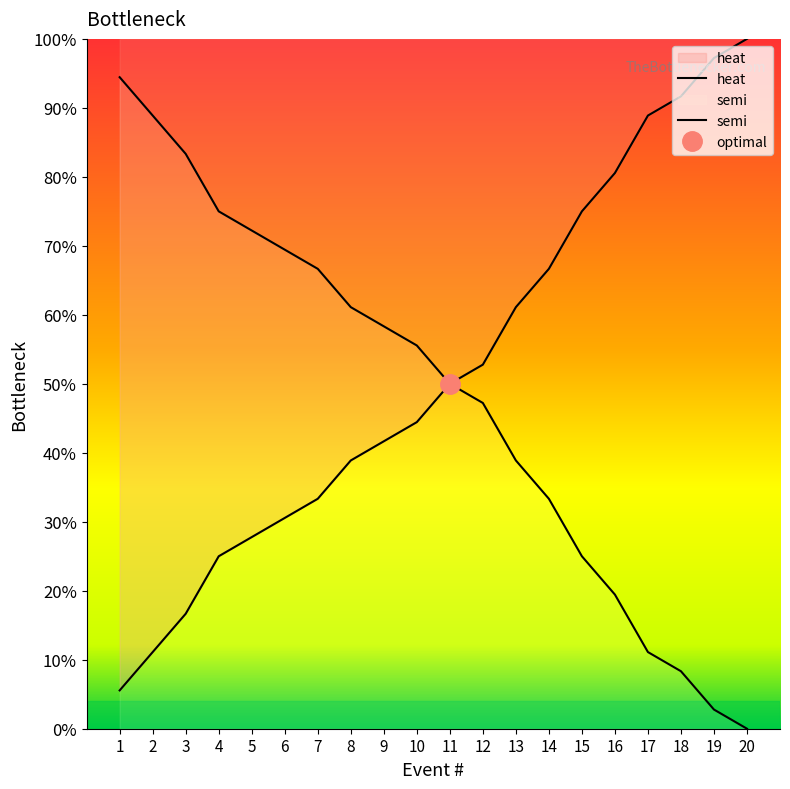

Does the chart have visible grid lines?

No